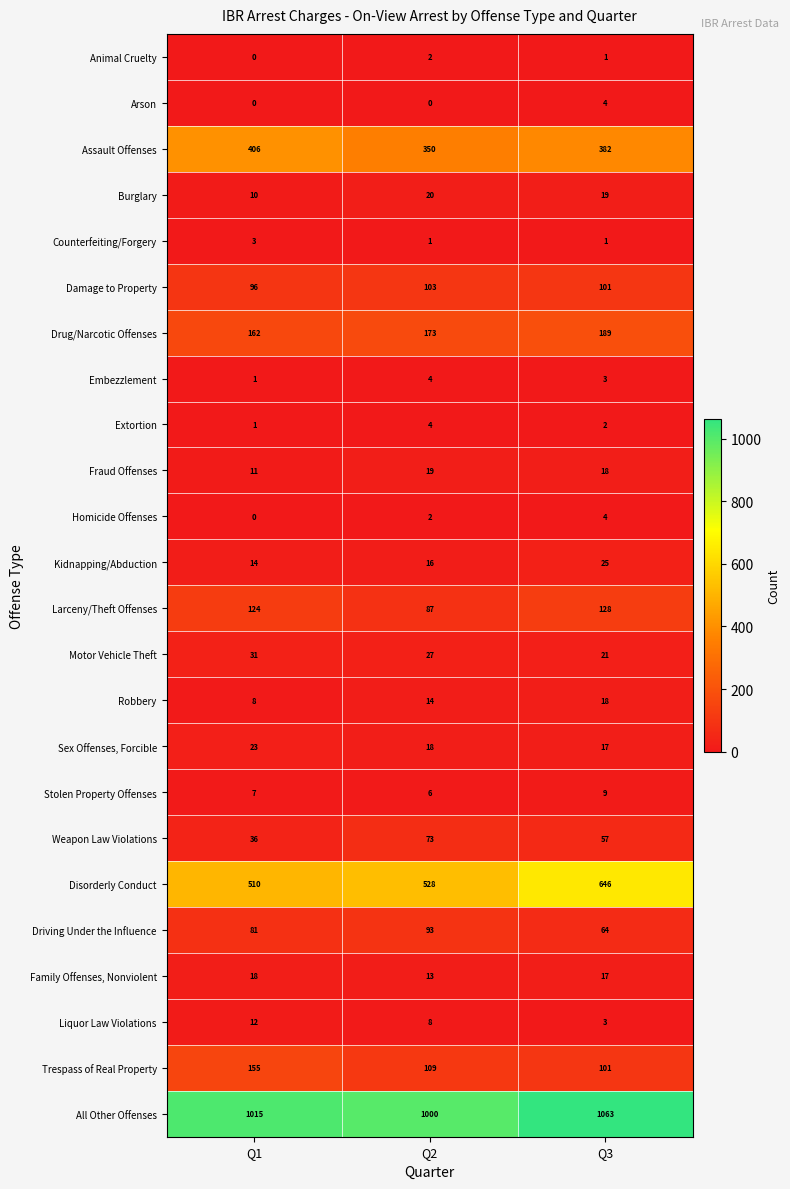

What is the difference between the maximum and minimum values in the Disorderly Conduct series?

136